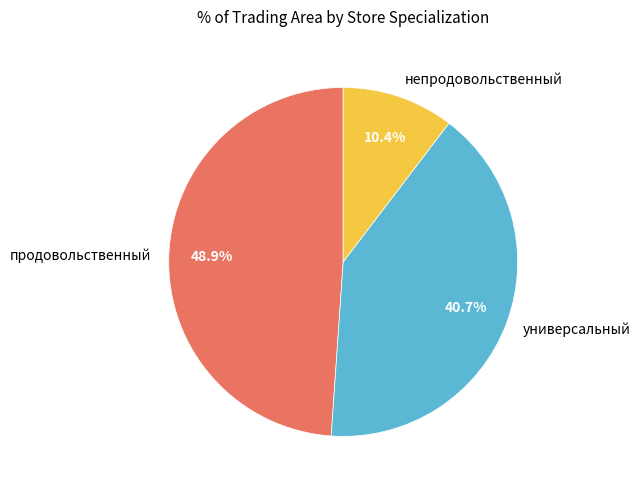

Which category has the biggest portion of the pie?

продовольственный